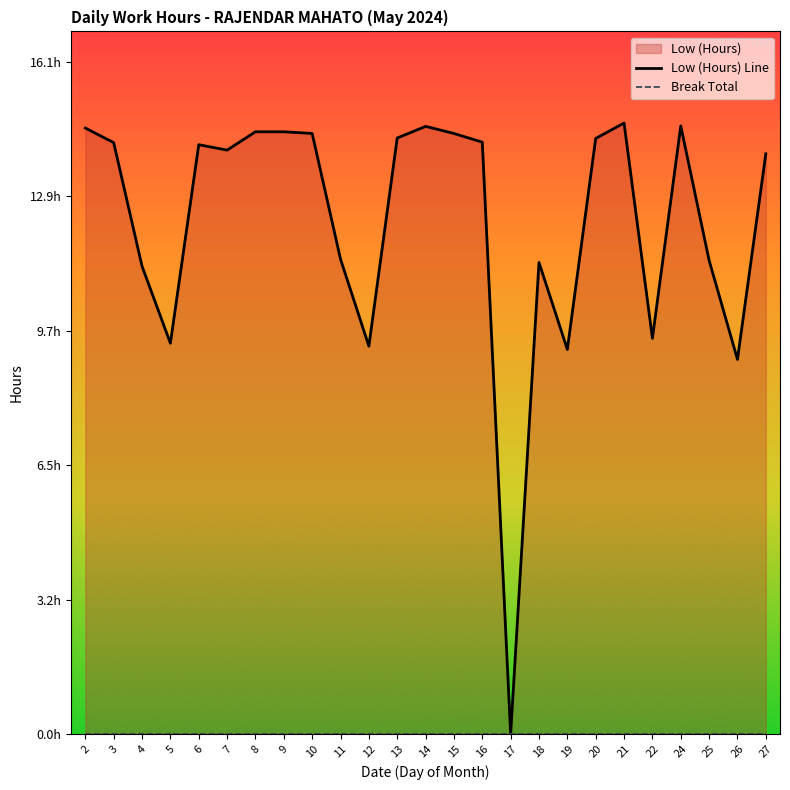

What is the total value across all series at 5?

9.4